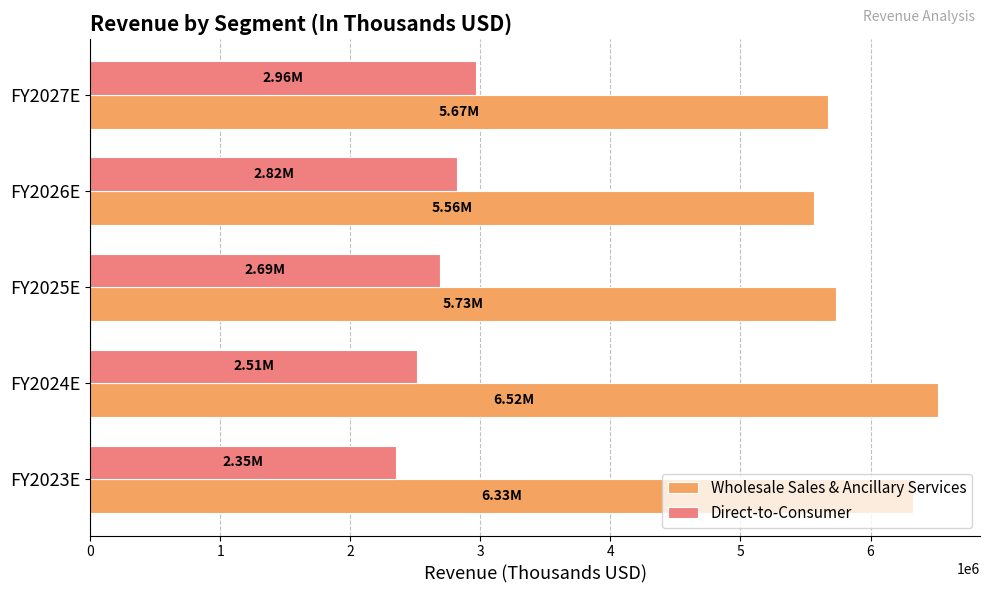

What is the total value across all series at FY2027E?

8636810.3